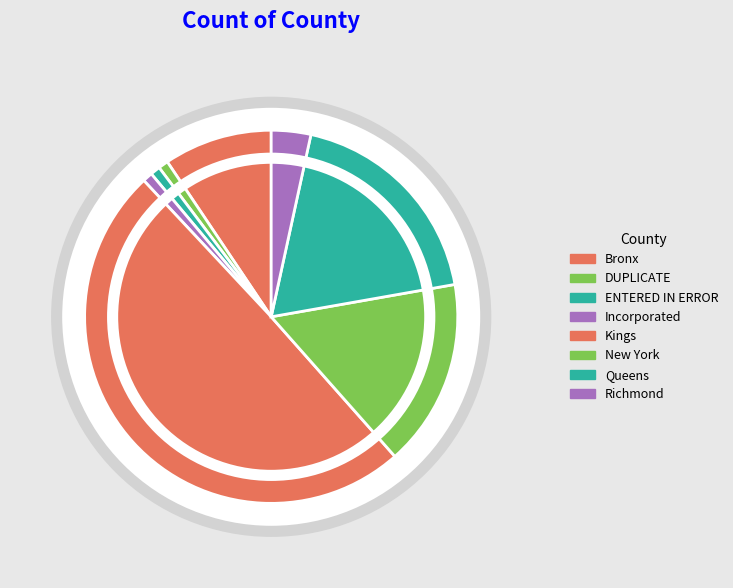

What is the total percentage of ENTERED IN ERROR and Richmond?

4.3%